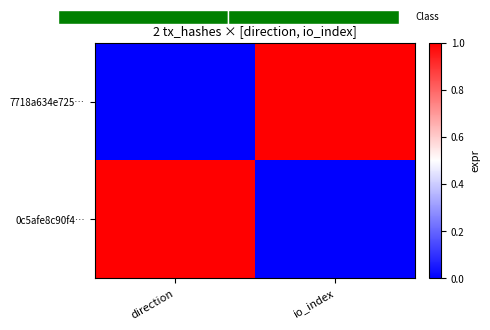

Which series has the largest total across all categories?

7718a634e725…